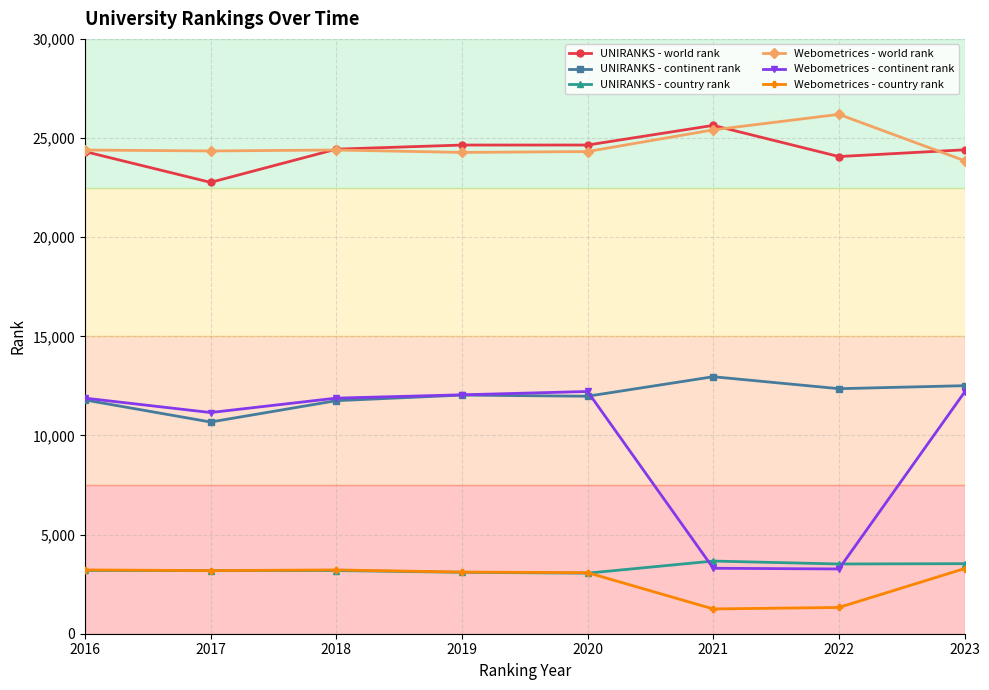

The value of UNIRANKS - world rank at 2019 is 24646. True or false?

True